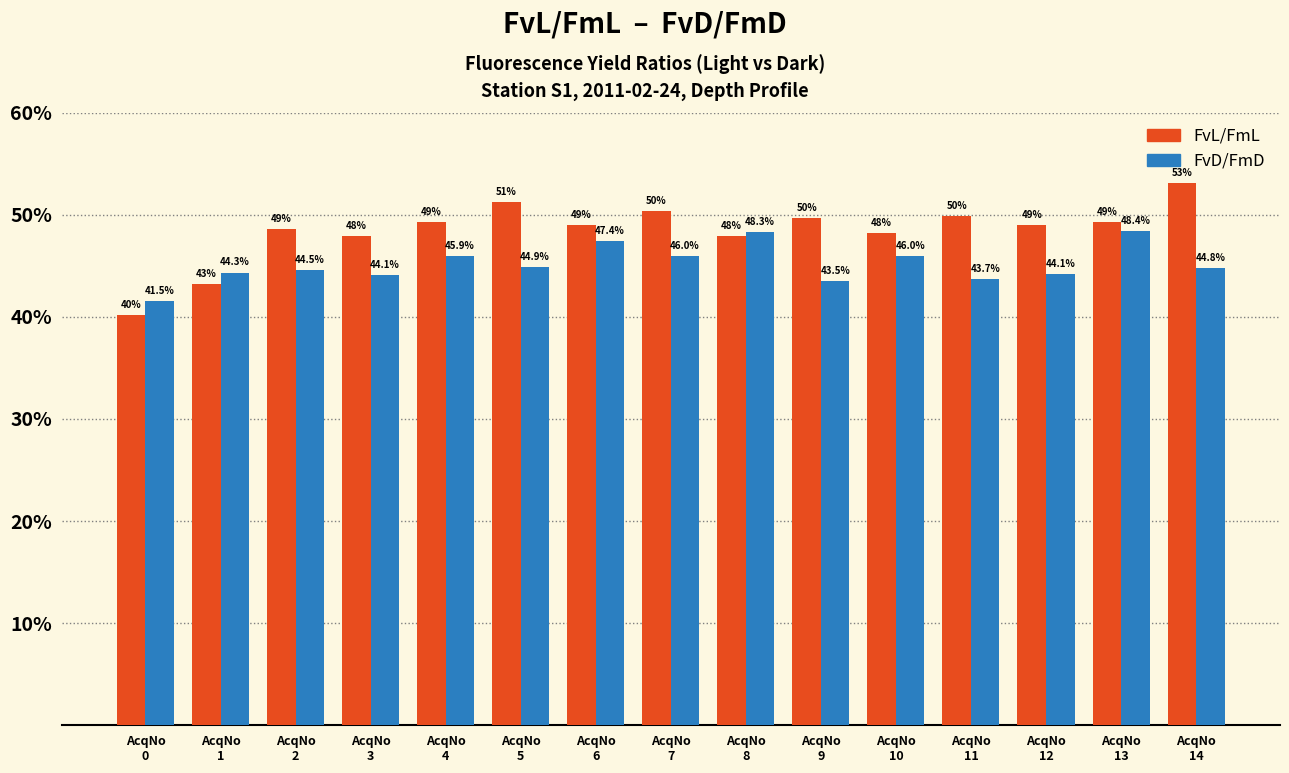

Are the bars horizontal?

No